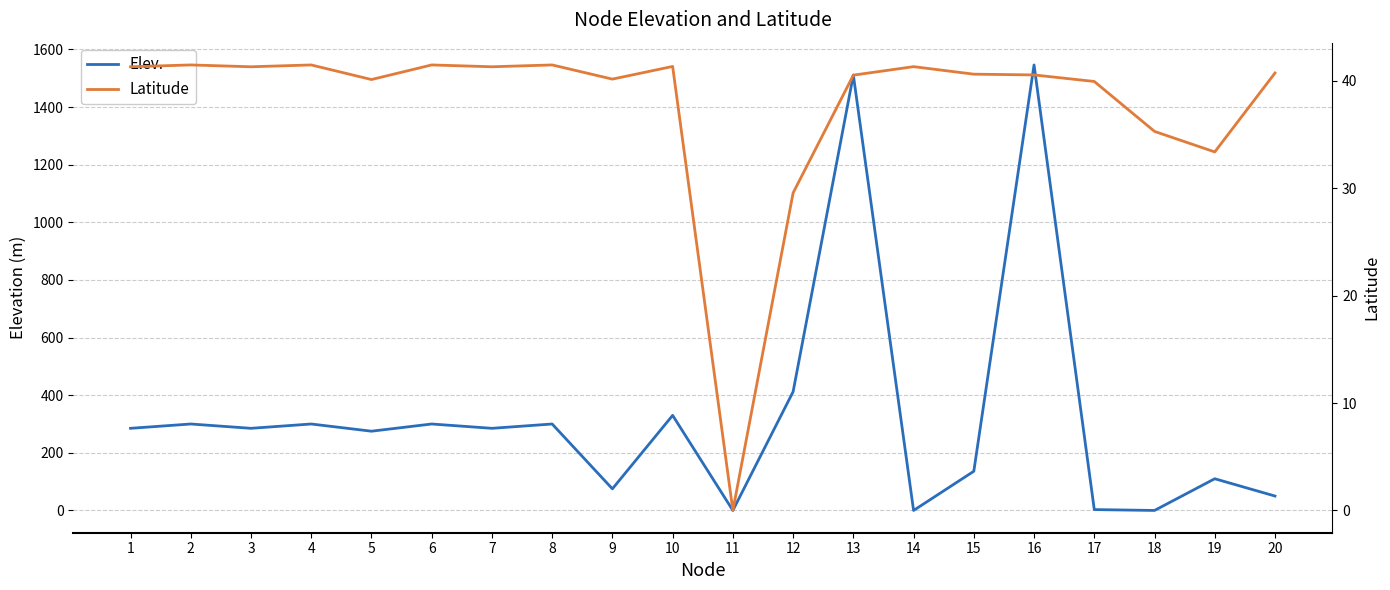

How many interior local peaks does the Elev. series have?

8